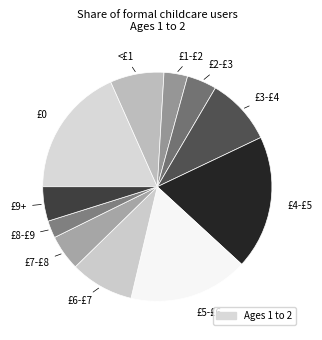

How many slices are in this pie chart?

11